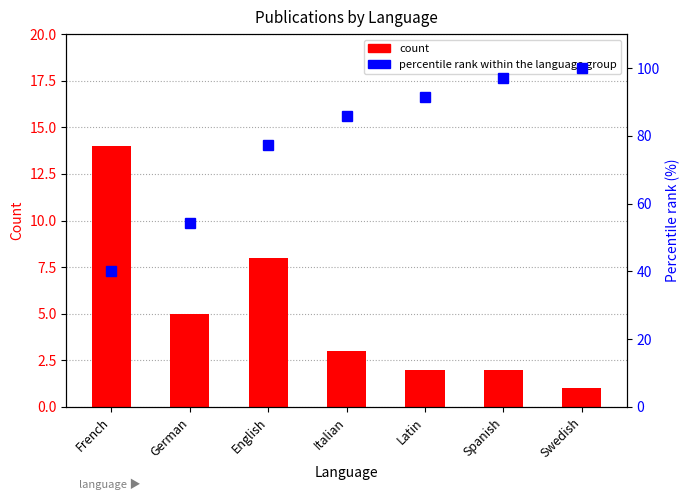

What is the difference between the second highest and minimum values in the percentile rank within the language group series?

57.1